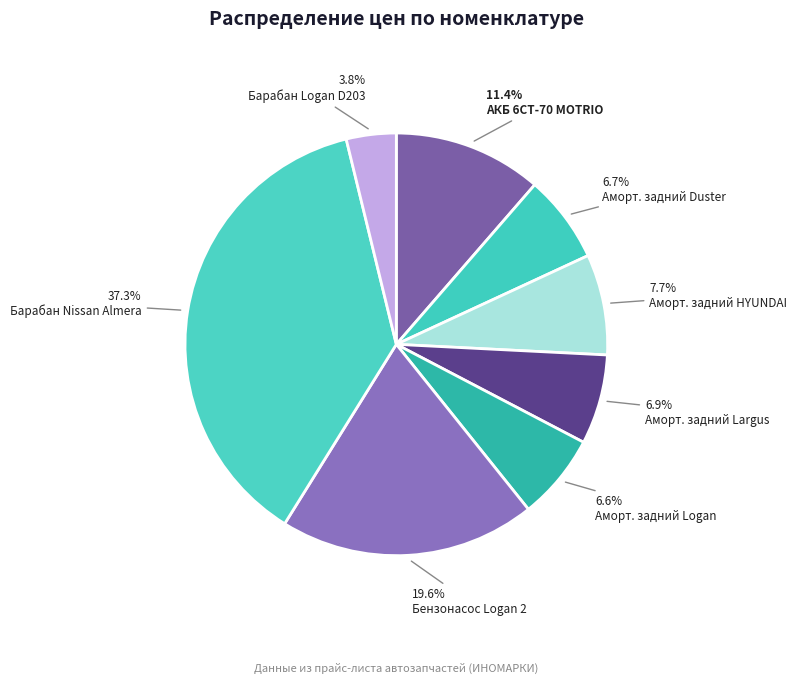

How many slices are in this pie chart?

8